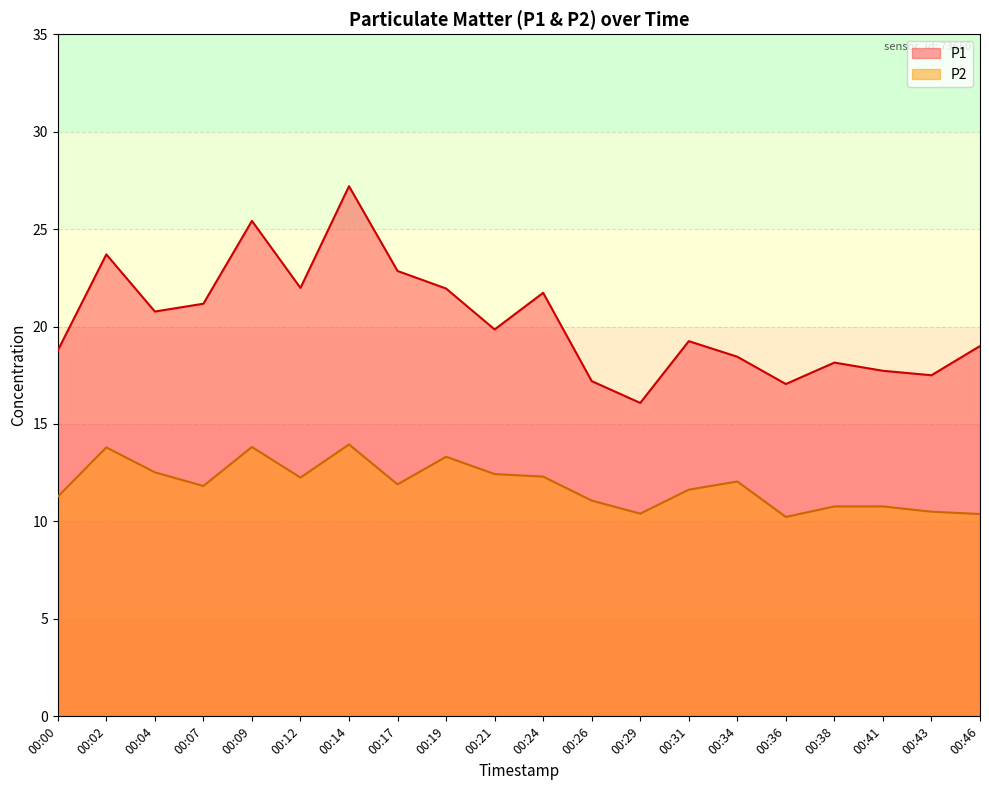

Rank the series by their maximum value, from lowest to highest.

P2, P1